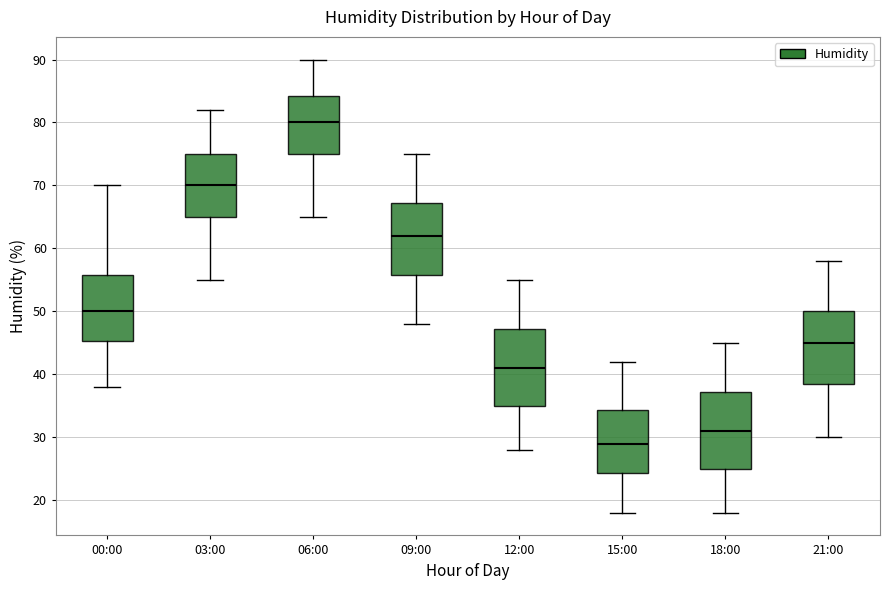

Where does the median line of the box for 12:00 sit on the y-axis? The values are not printed on the chart, so give them approximately, as read against the axis.

41